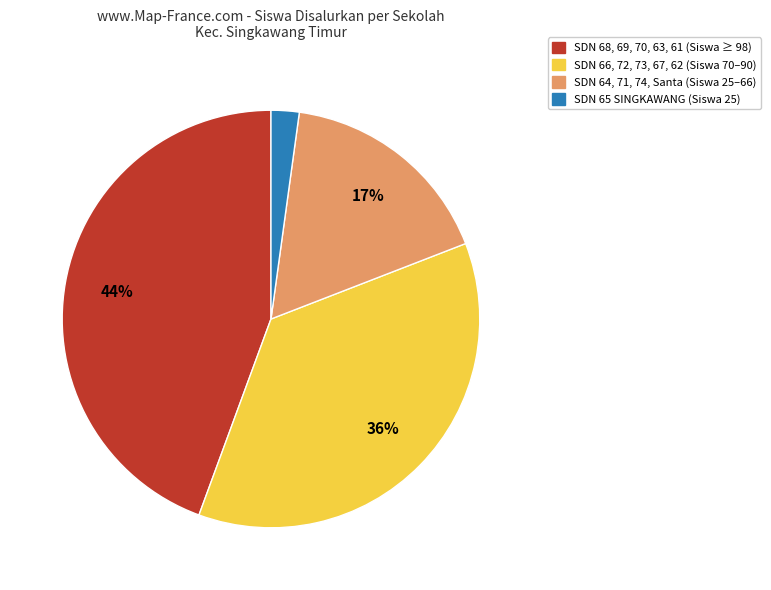

Is there any slice that represents more than half of the pie?

No